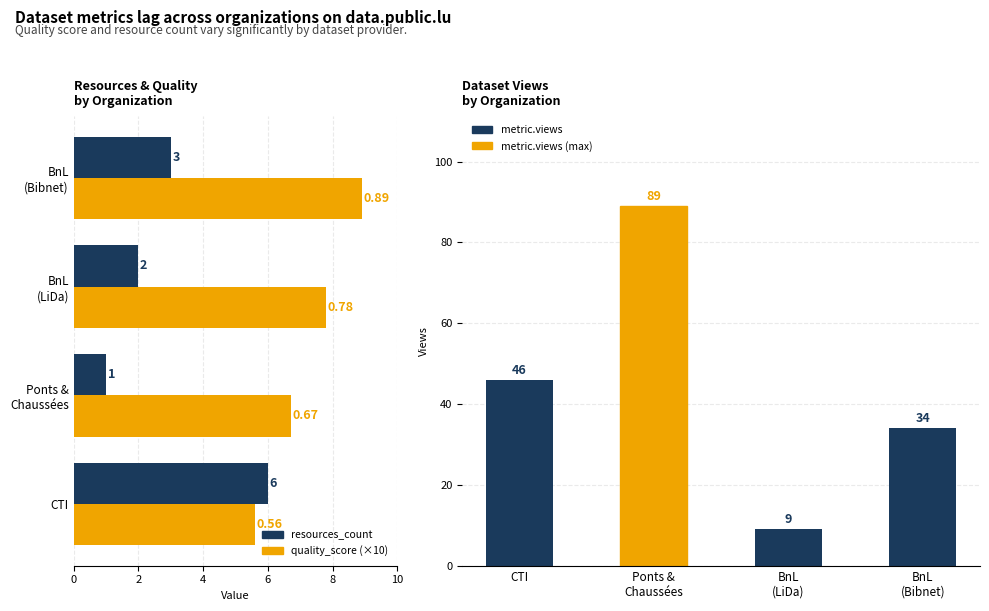

Is it true that metric.views equals 46.0 at CTI?

True